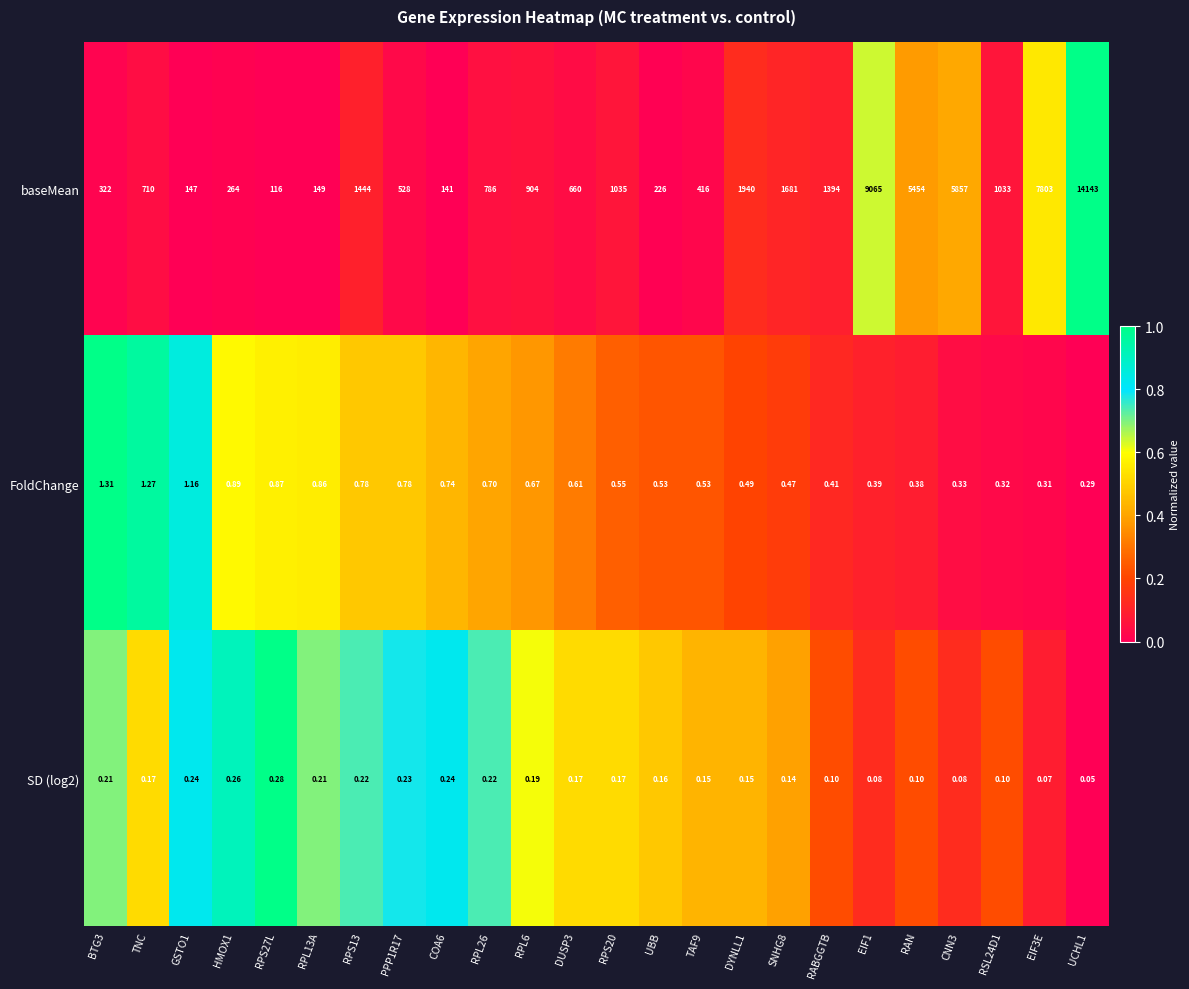

Which series has the largest total across all categories?

baseMean